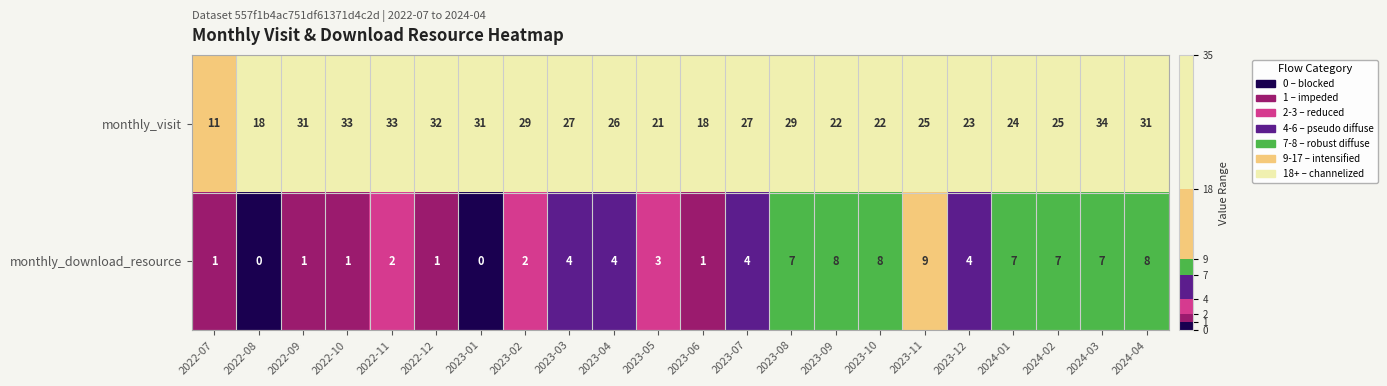

True or false: monthly_download_resource has a value of 1 at 2022-09.

True